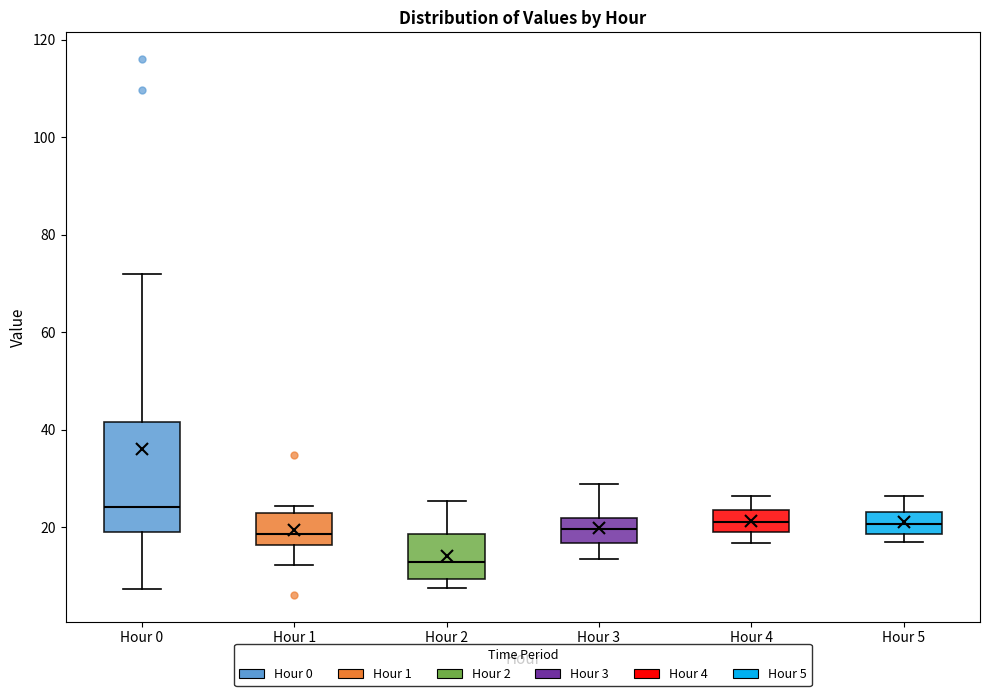

Reading left to right, transcribe this box plot: for each box, give where its median line is, the range the box spans, and where its two whiskers end, as read against the y-axis. The values are not printed on the chart, so give them approximately, as read against the axis.

Hour 0: median 24, box 18 to 42, whiskers 8 to 72
Hour 1: median 18, box 16 to 22, whiskers 12 to 24
Hour 2: median 12, box 10 to 18, whiskers 8 to 26
Hour 3: median 20, box 16 to 22, whiskers 14 to 28
Hour 4: median 22, box 18 to 24, whiskers 16 to 26
Hour 5: median 20, box 18 to 24, whiskers 16 to 26